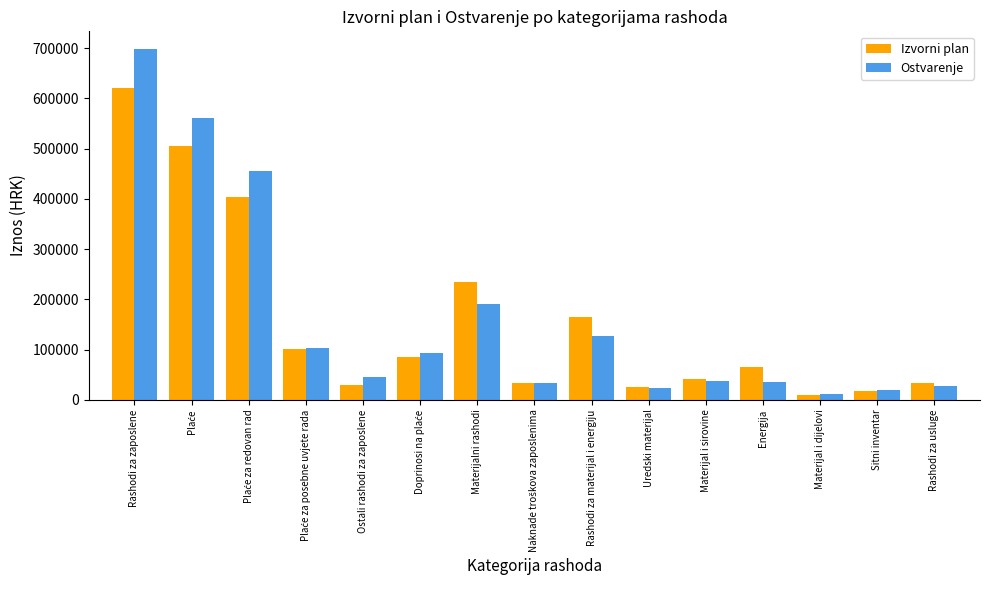

What is the label of the 13th bar from the left?

Materijal i dijelovi